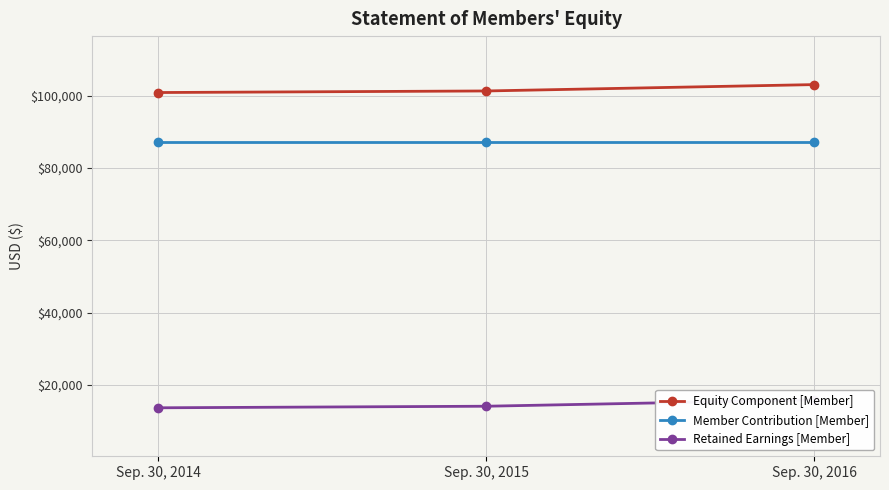

The Equity Component [Member] series shows 133341 at Sep. 30, 2015. True or false?

False